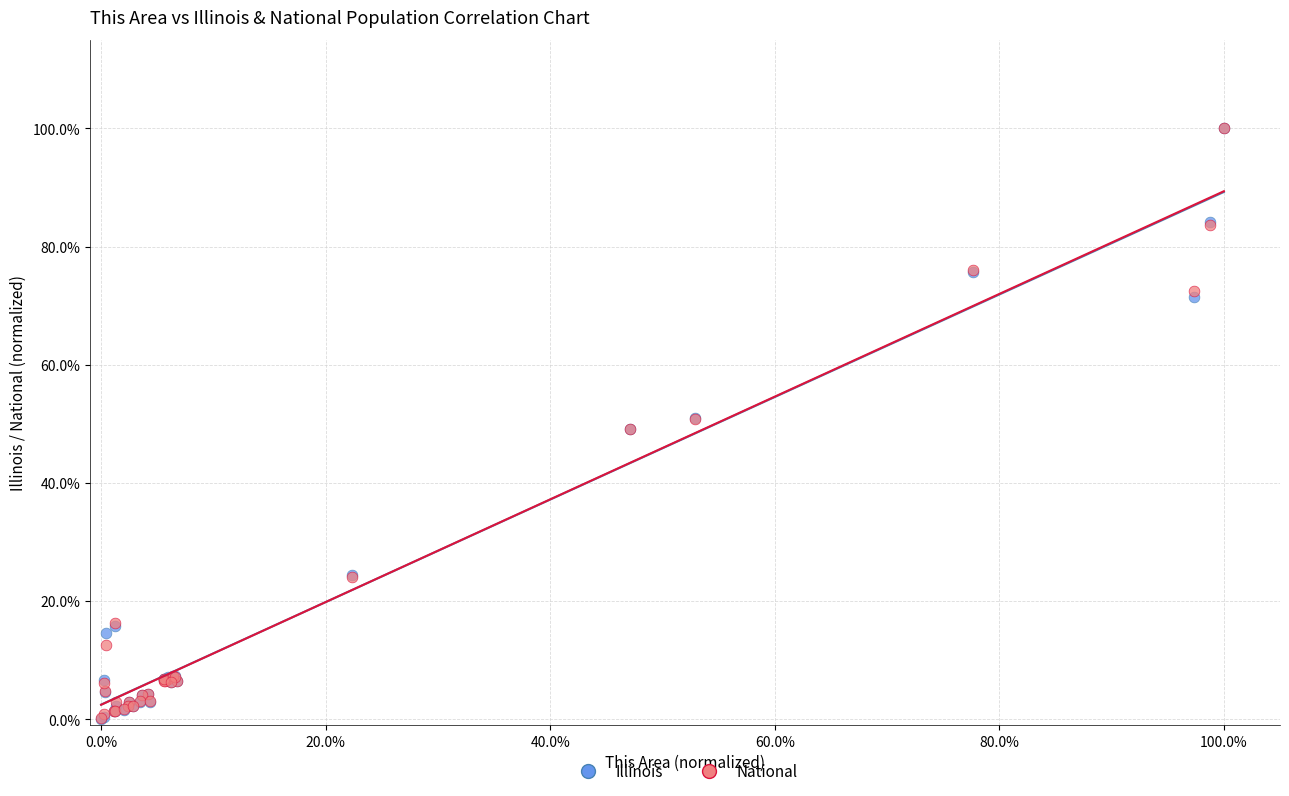

Which series has the widest spread of Y values?

Illinois